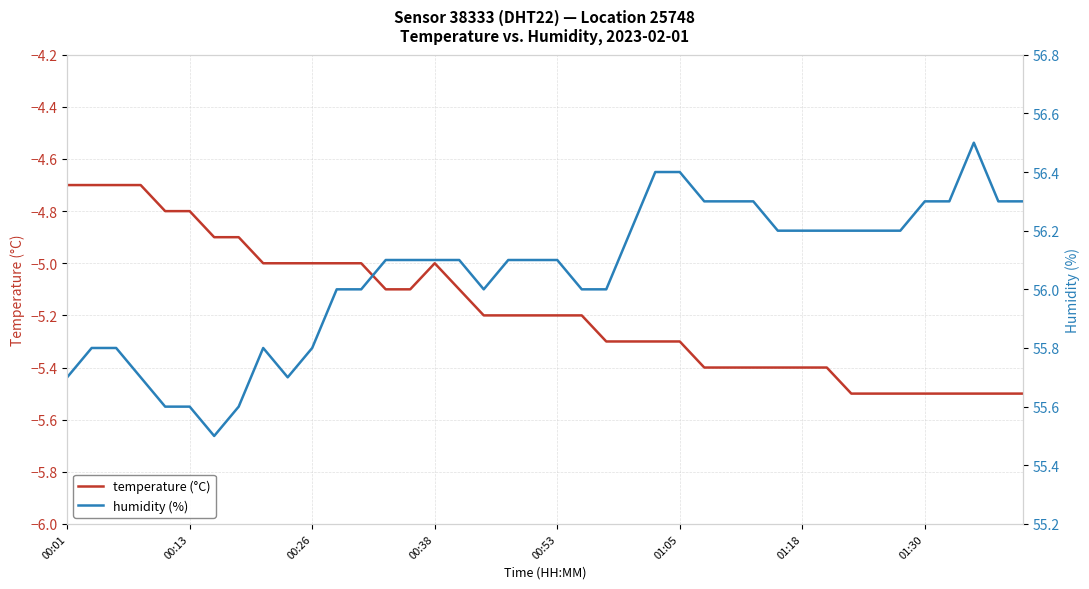

True or false: humidity (%) and temperature (°C) cross at least once.

False